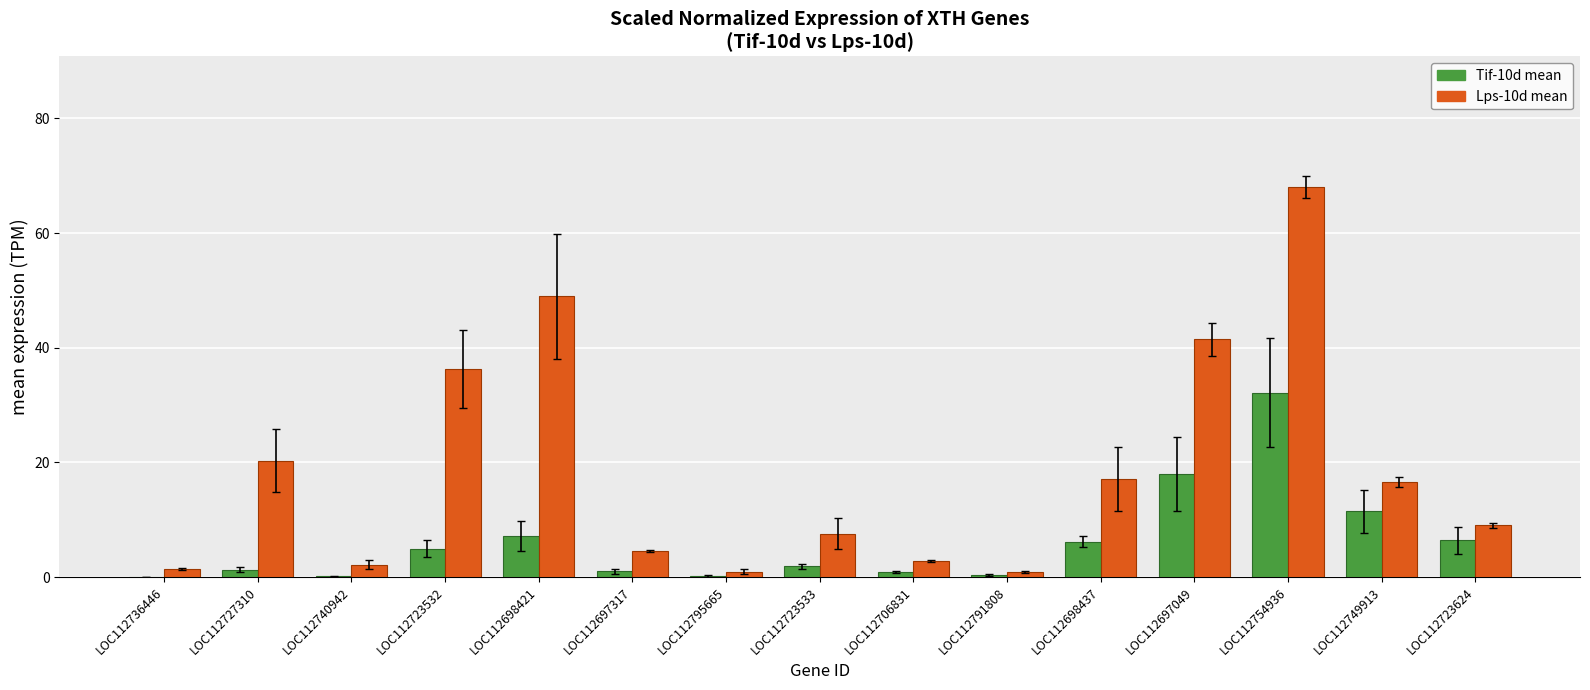

What is the sum of all Lps-10d mean values?

278.1